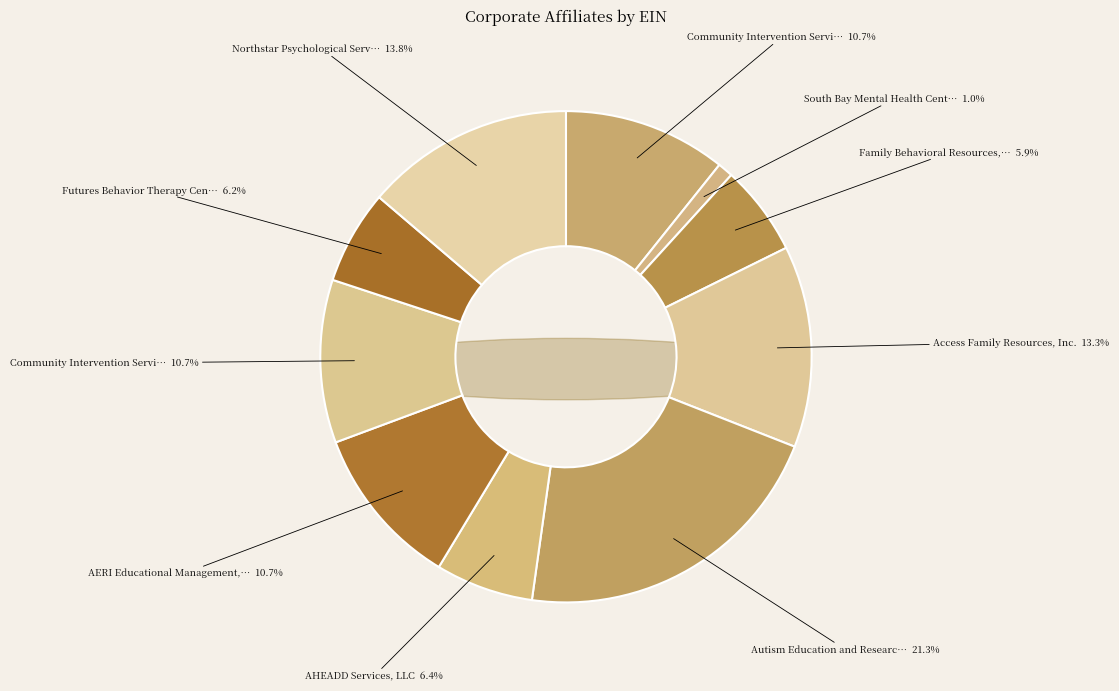

Which category has the biggest portion of the pie?

Autism Education and Research Institute